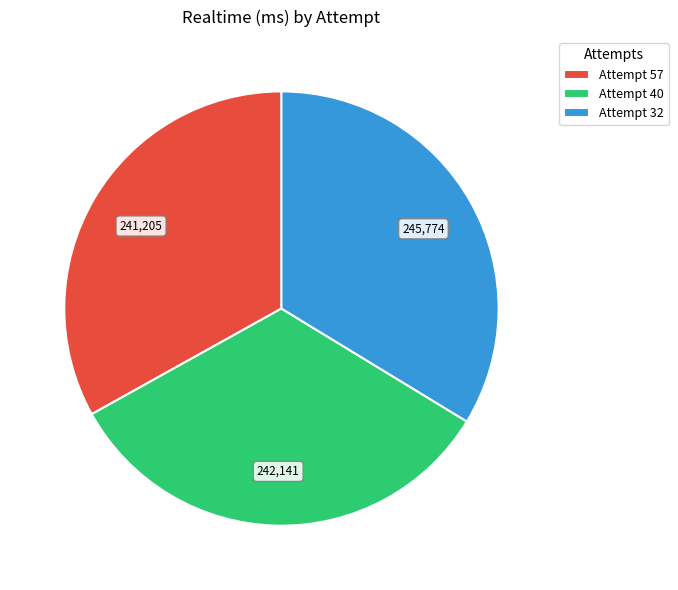

What is the ratio of the value at Attempt 57 to the value at Attempt 40?

1.0